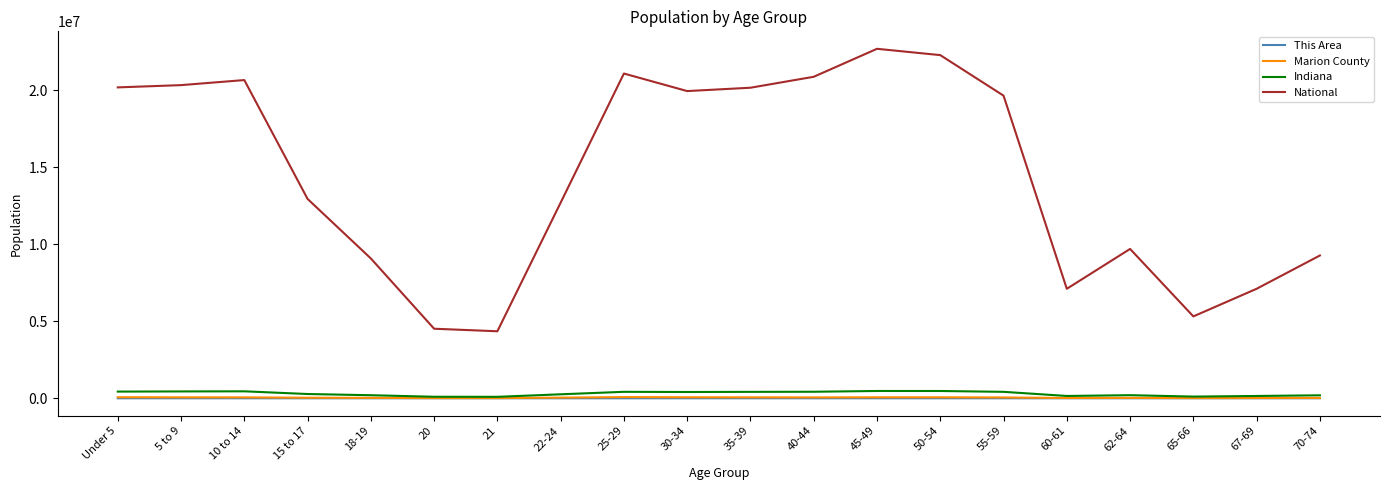

At which category does National reach its first local peak?

10 to 14